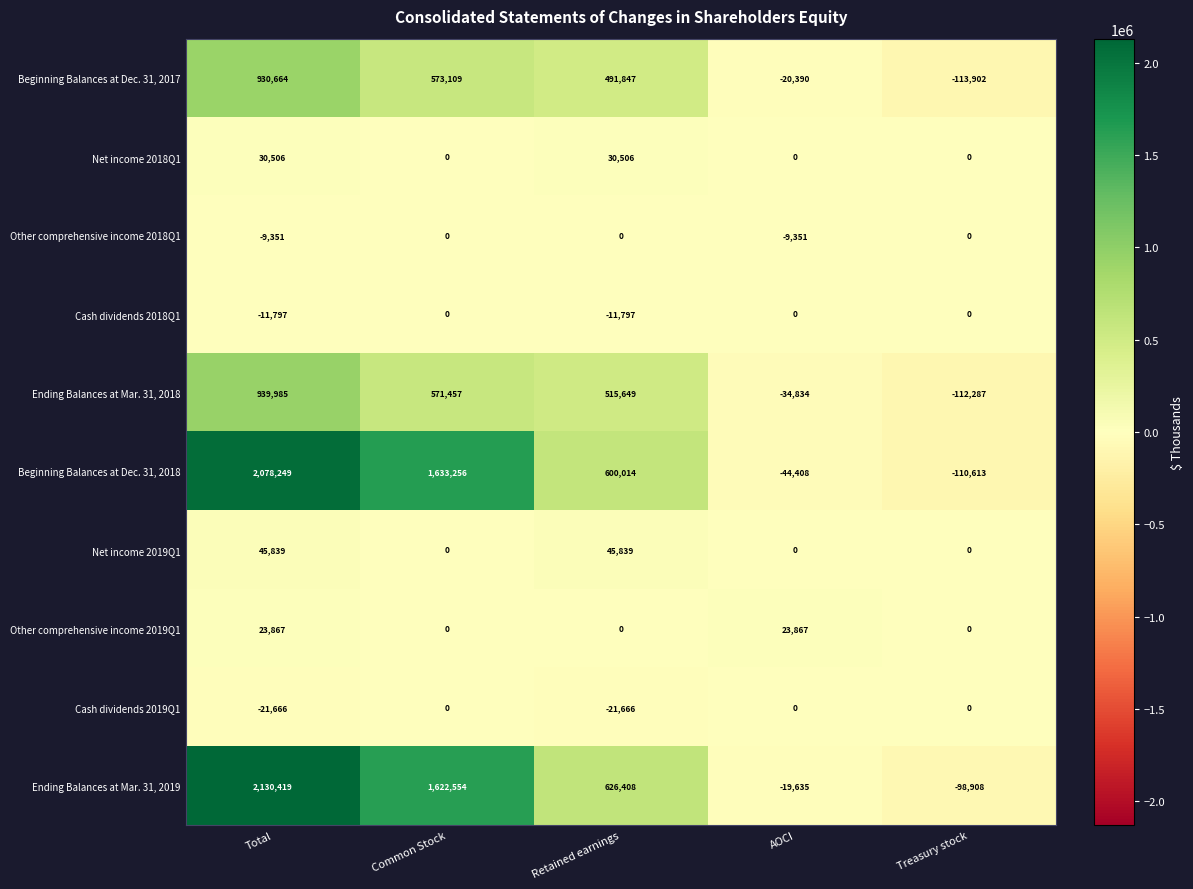

At which category is the sum across all series the highest?

Total